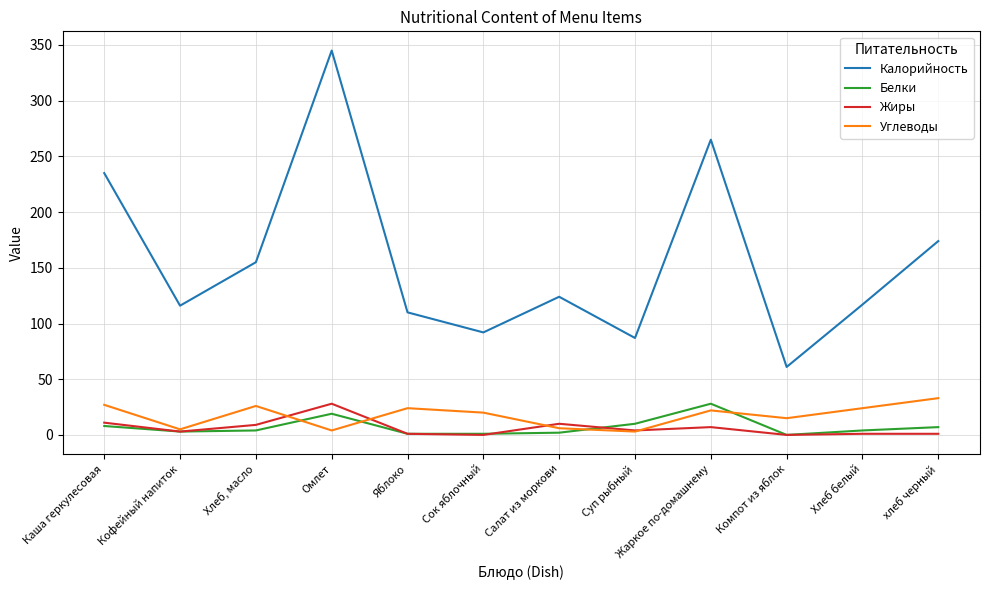

What is the maximum value for Углеводы?

33